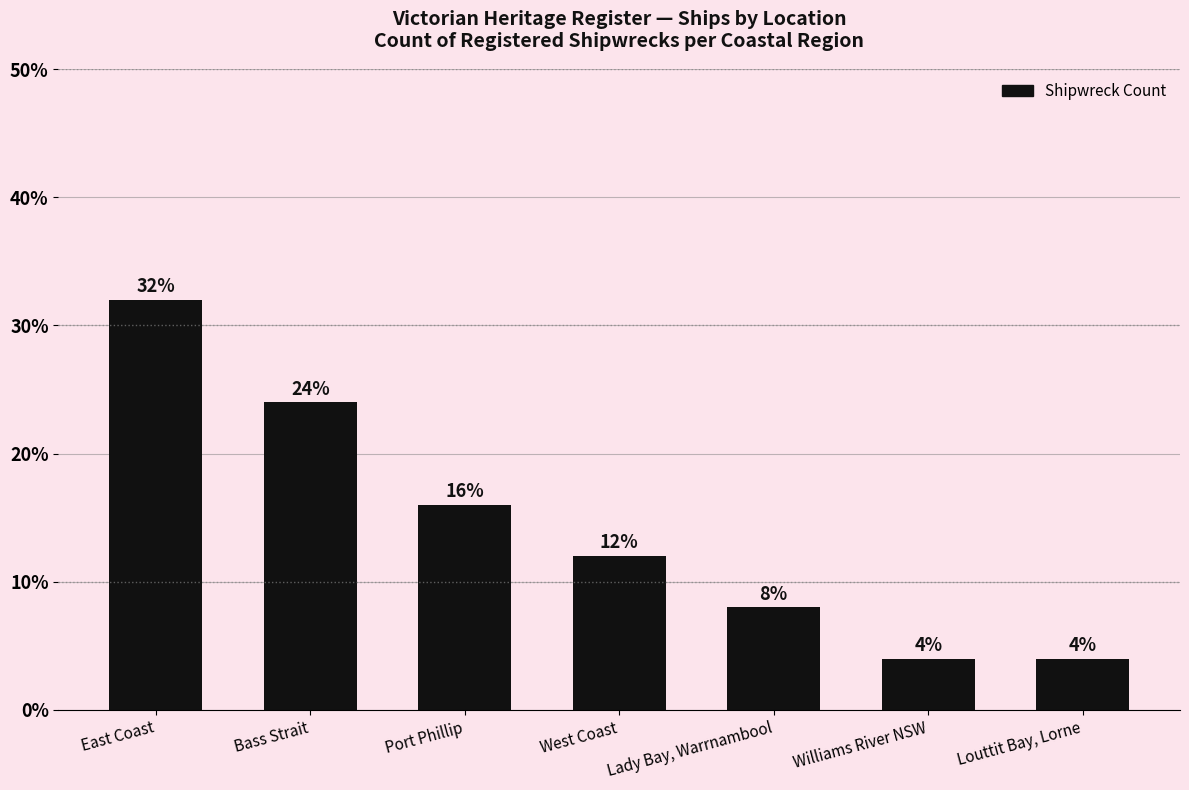

Which has a higher value, West Coast or Williams River NSW?

West Coast